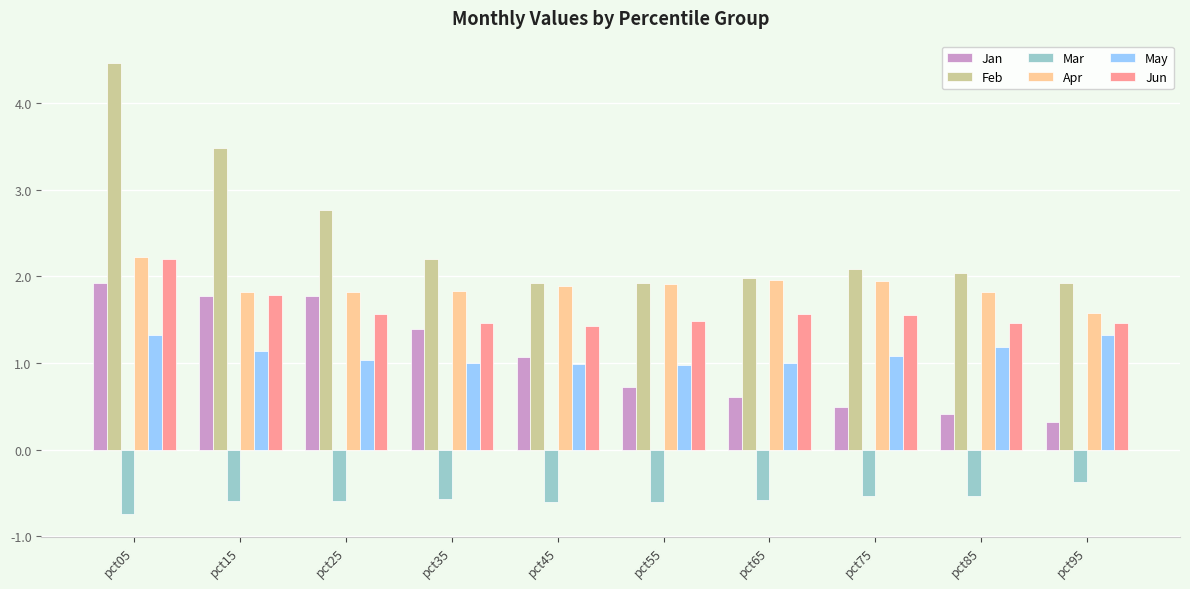

Which series has the widest spread of values?

Feb